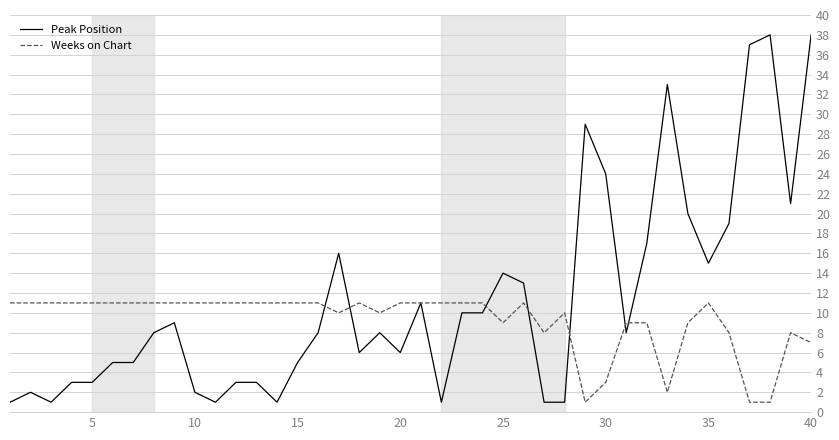

What are all the series names shown in the legend?

Peak Position, Weeks on Chart